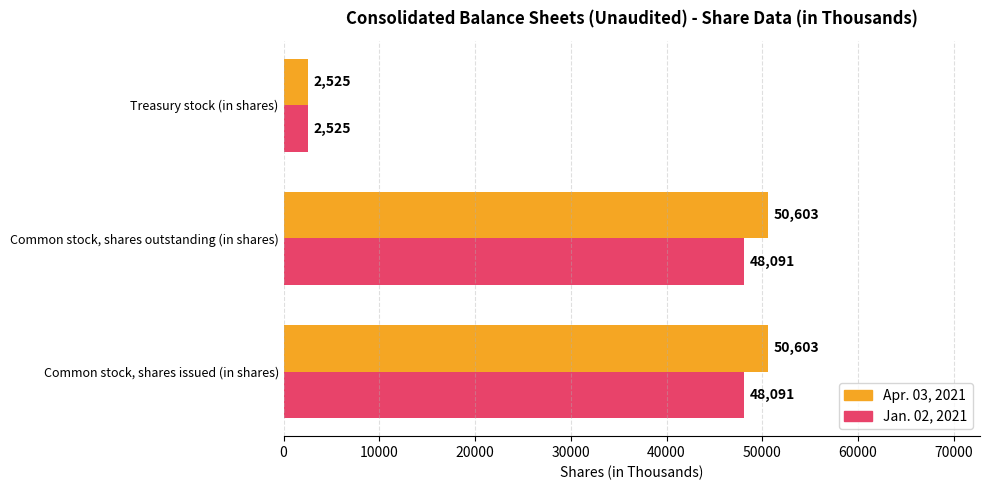

Which series changed the most between Common stock, shares outstanding (in shares) and Treasury stock (in shares)?

Apr. 03, 2021